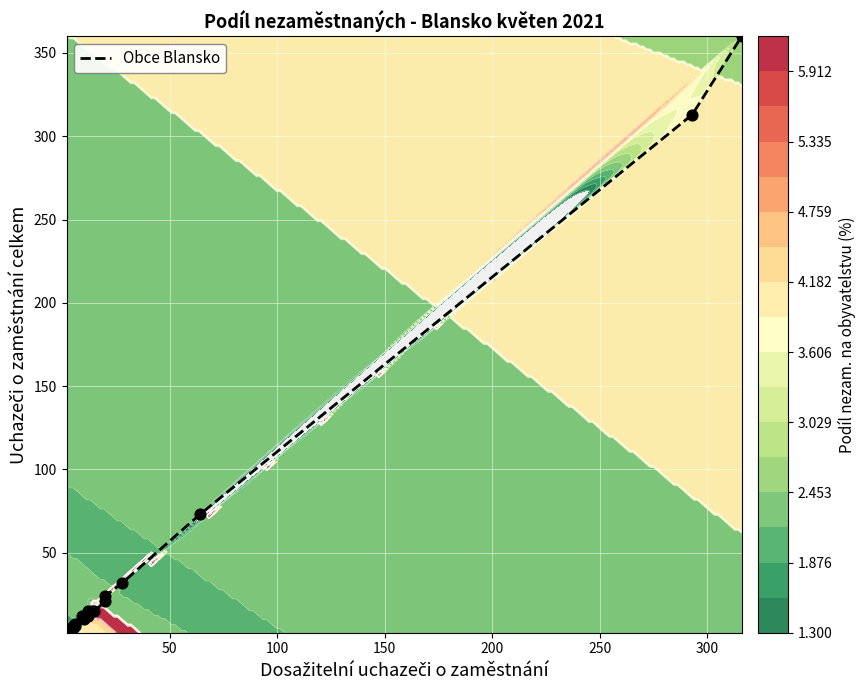

The chart shows a value of 1 at 0. True or false?

False